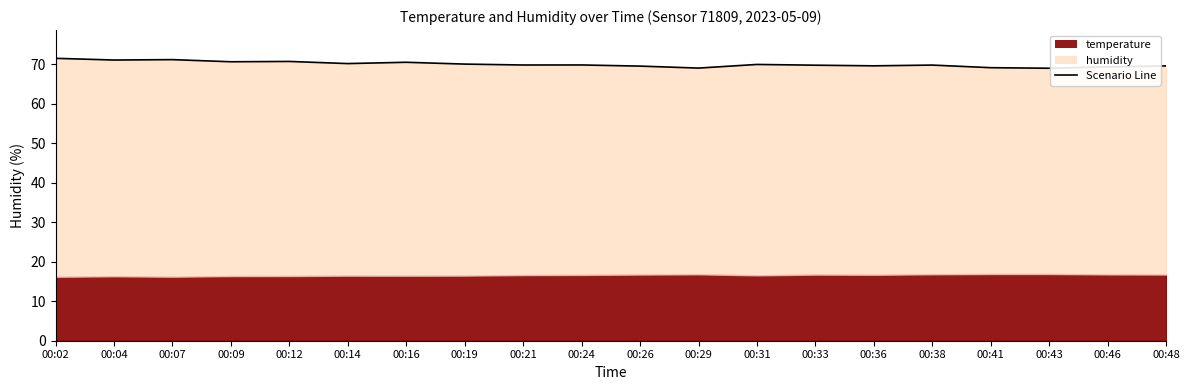

How many points are higher than both their immediate neighbors (excluding endpoints)?

6